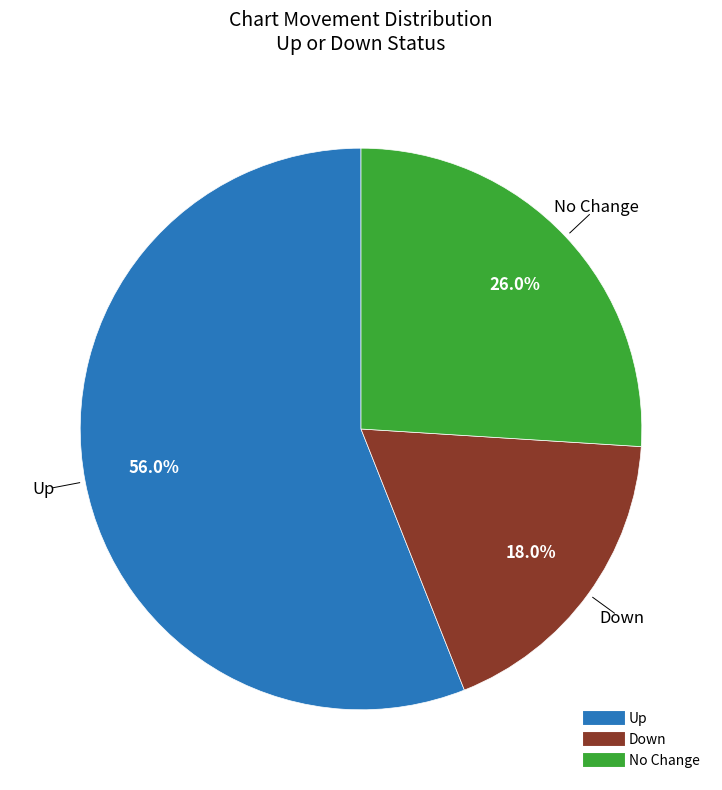

Is there a majority slice in this chart?

Yes